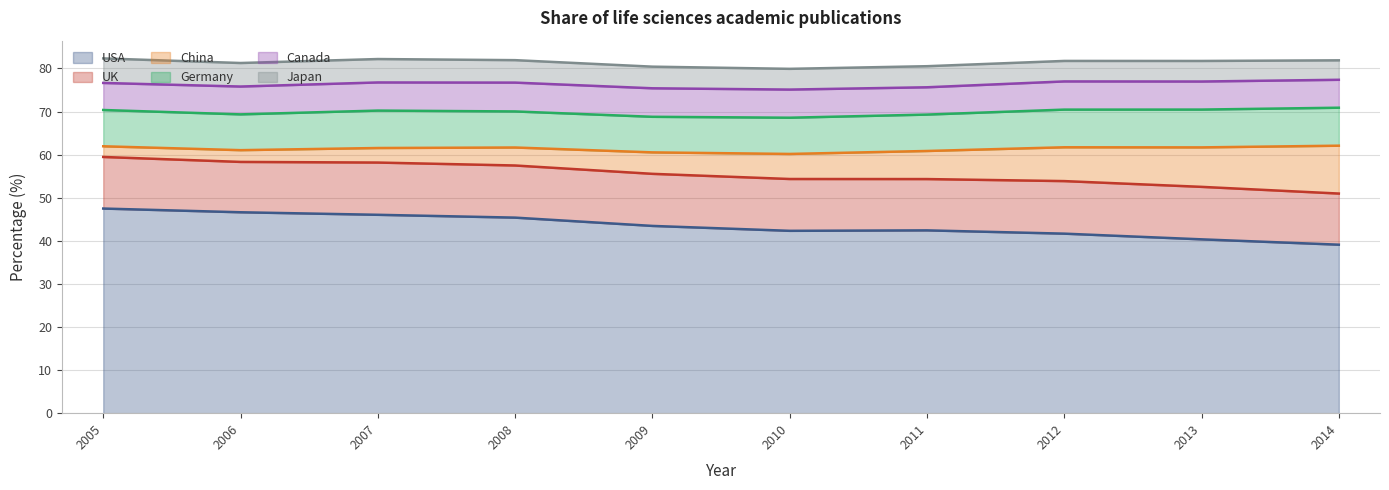

What is the value of the USA point at the 7th from the left?

42.4